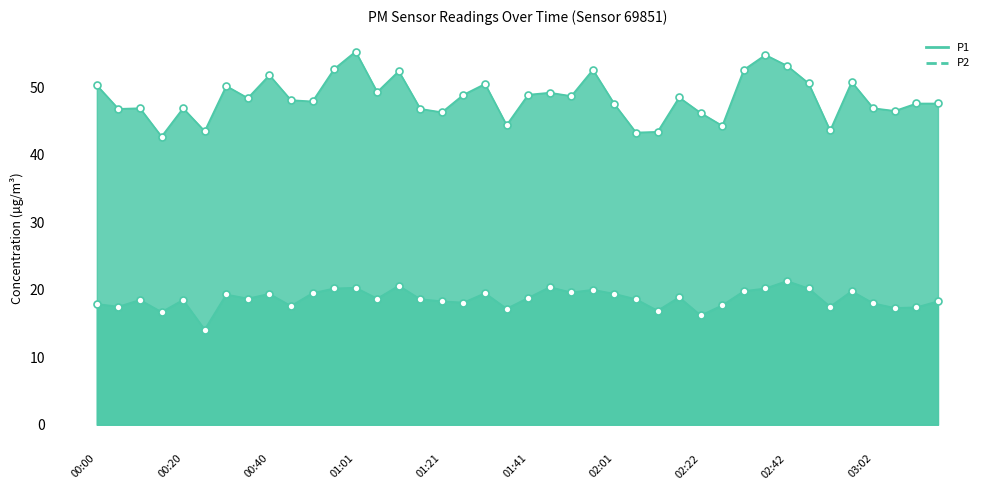

What are all the series names shown in the legend?

P1, P2